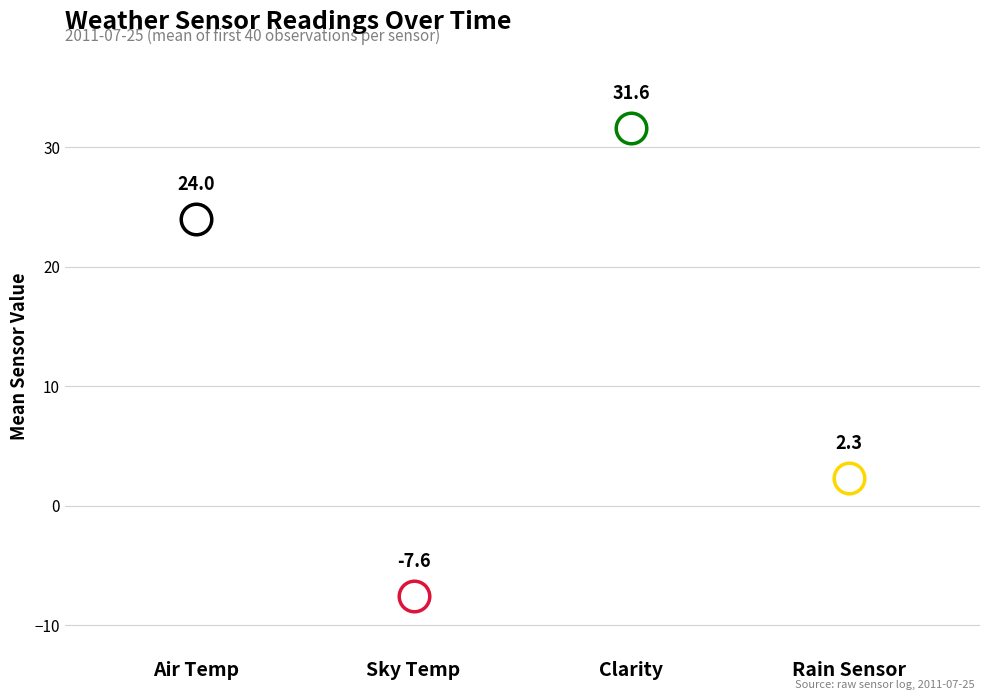

Count the number of data series in this chart.

4